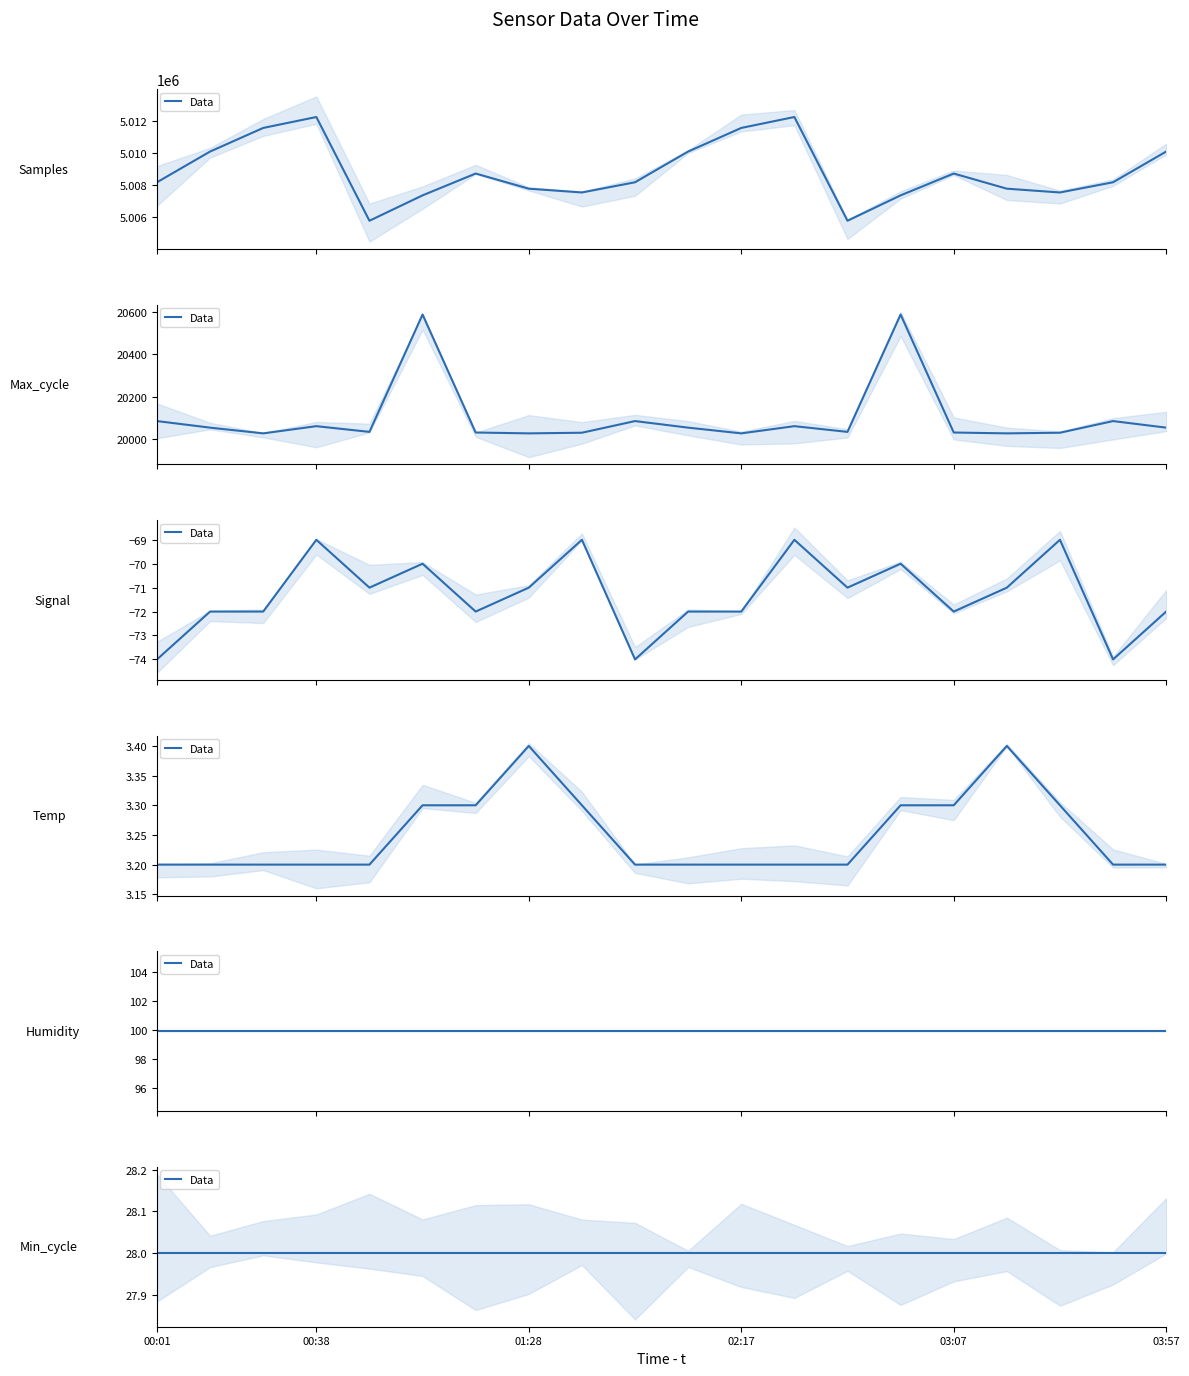

What is the lowest value of the Samples series?

5005771.0